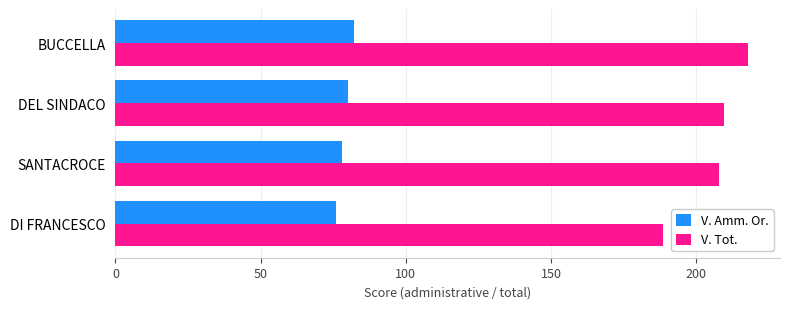

How many values in the V. Tot. series are below 209?

2